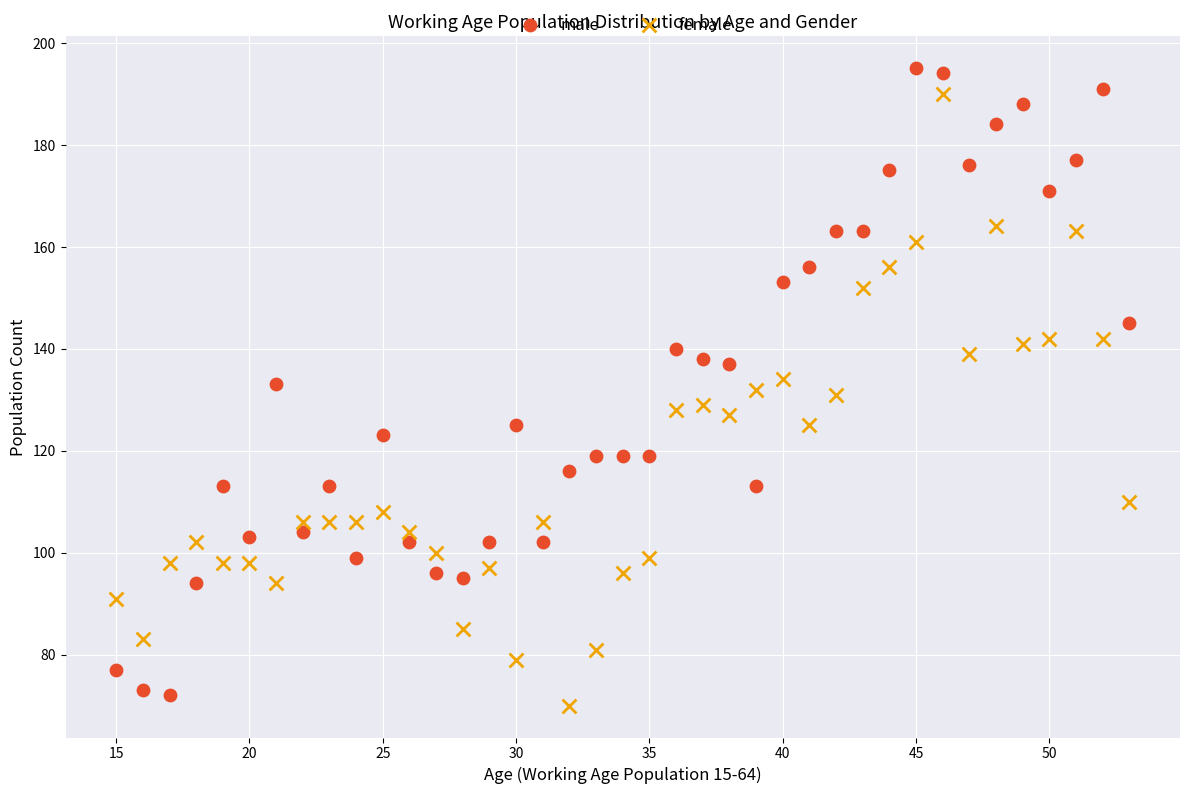

What is the X range (max minus min) for the scatter plot?

38